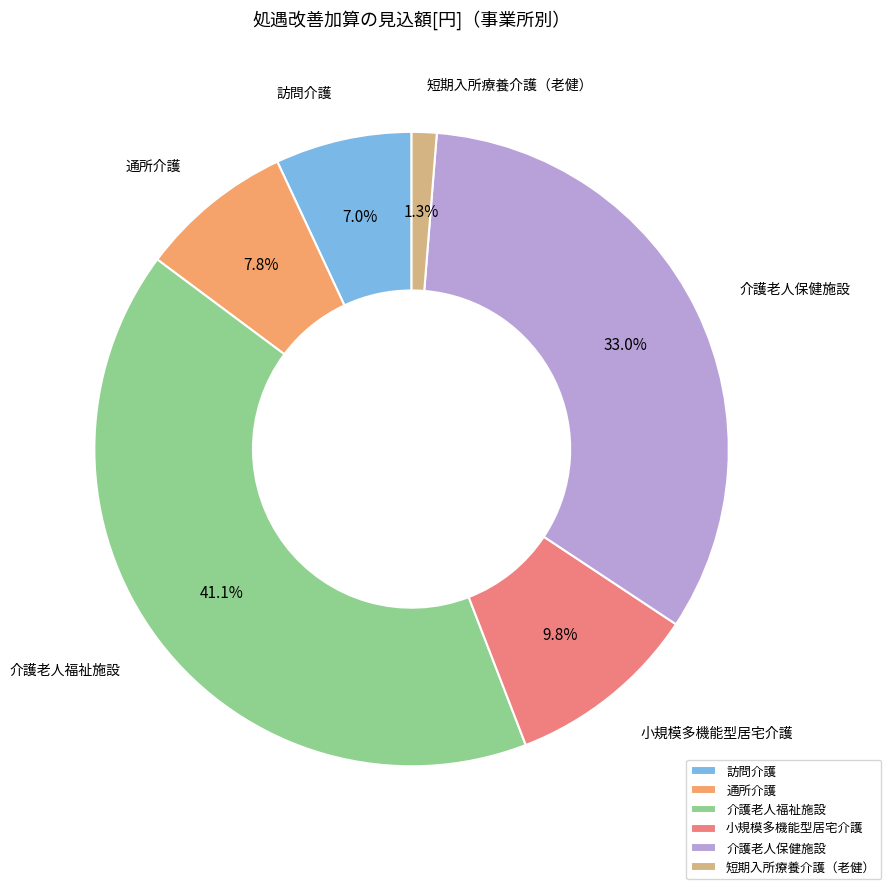

Does 小規模多機能型居宅介護 account for over 50% of the chart?

No